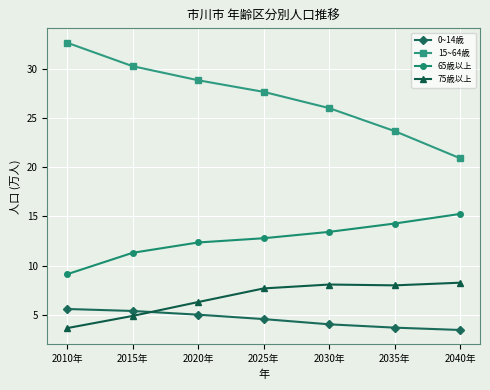

True or false: 75歳以上 and 65歳以上 cross at least once.

False